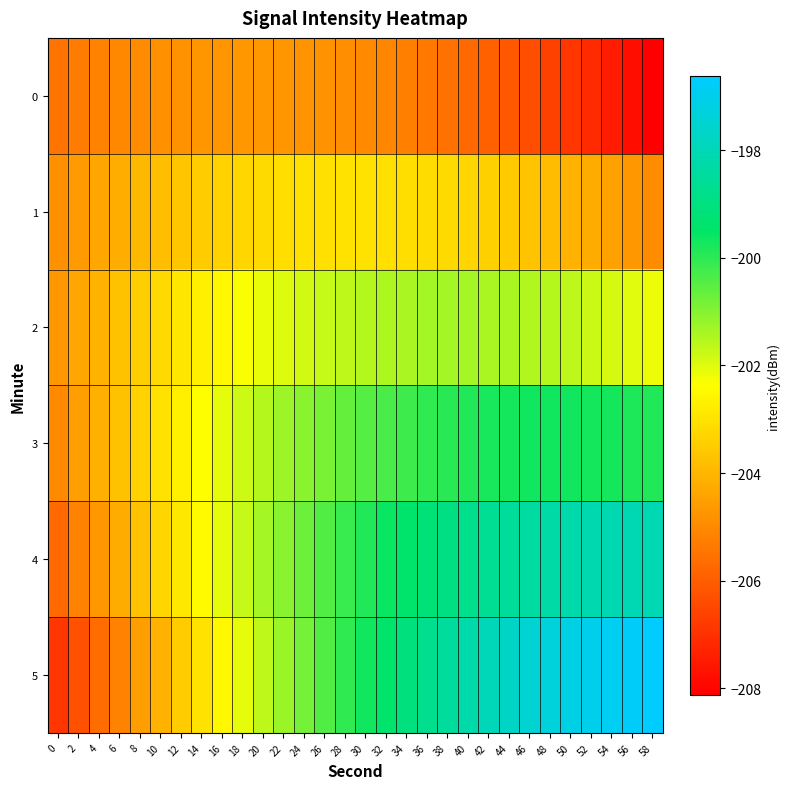

Rank the series by their maximum value, from highest to lowest.

5, 4, 3, 2, 1, 0